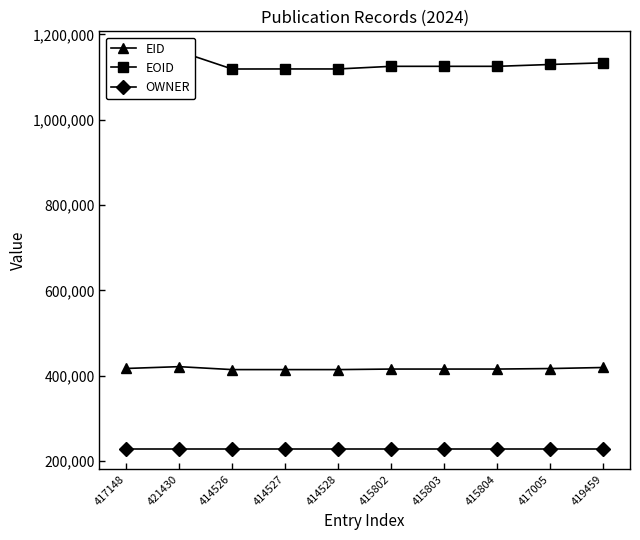

Reading right to left, what are all the values shown in this chart?

EID: 419459	417005	415804	415803	415802	414528	414527	414526	421430	417148
EOID: 1133352	1129457	1125149	1125147	1125145	1118976	1118977	1118857	1160499	1129802
OWNER: 227845	227845	227845	227845	227845	227845	227845	227845	227845	227845